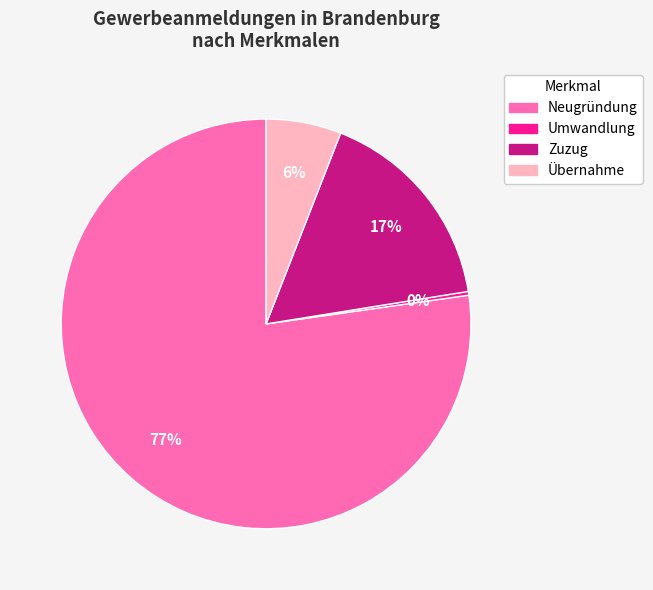

Is Übernahme the majority of the pie?

No